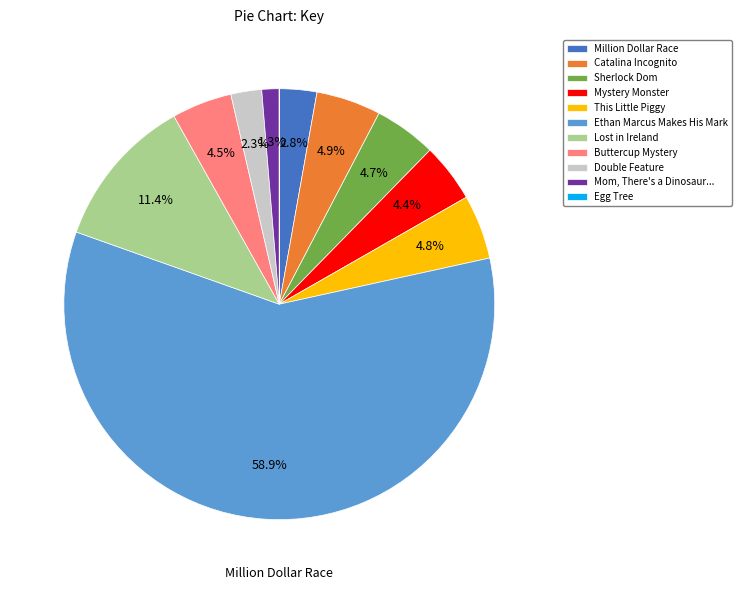

What is the total percentage of Catalina Incognito and Lost in Ireland?

16.3%